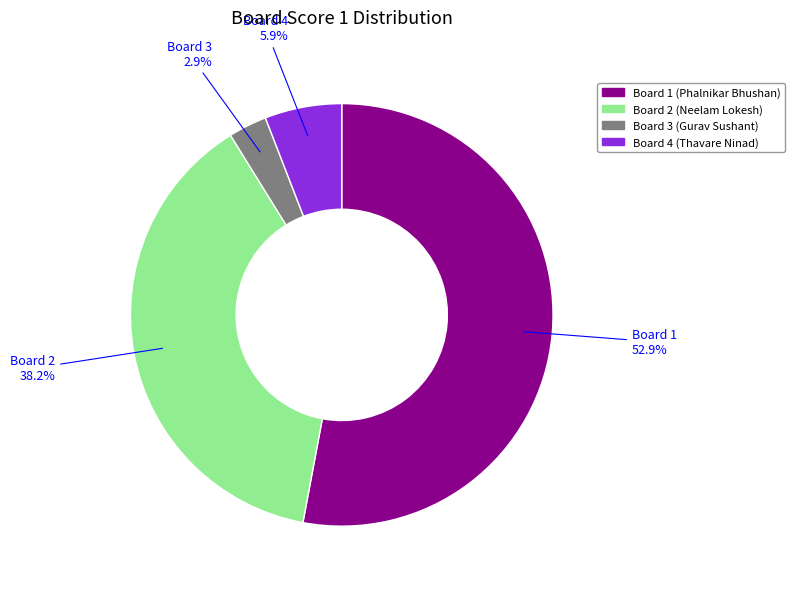

What percentage is NOT represented by Board 4?

94.1%